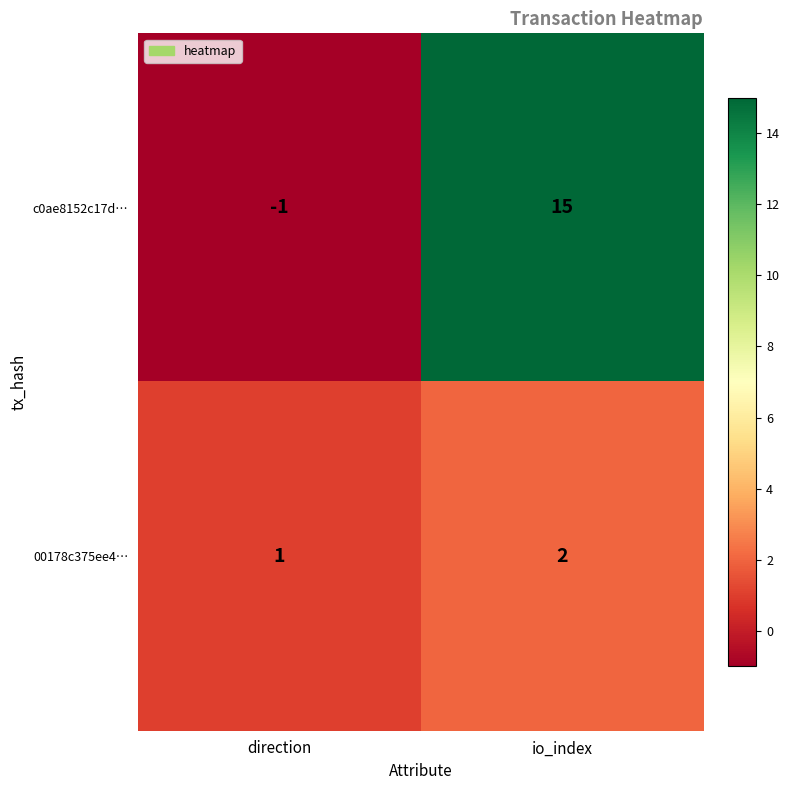

At io_index, list the series in order from largest to smallest.

c0ae8152c17d…, 00178c375ee4…